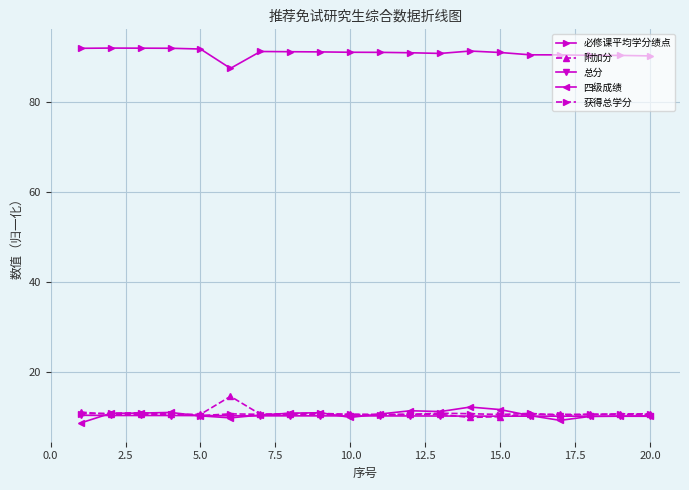

Which series has the largest total across all categories?

必修课平均学分绩点